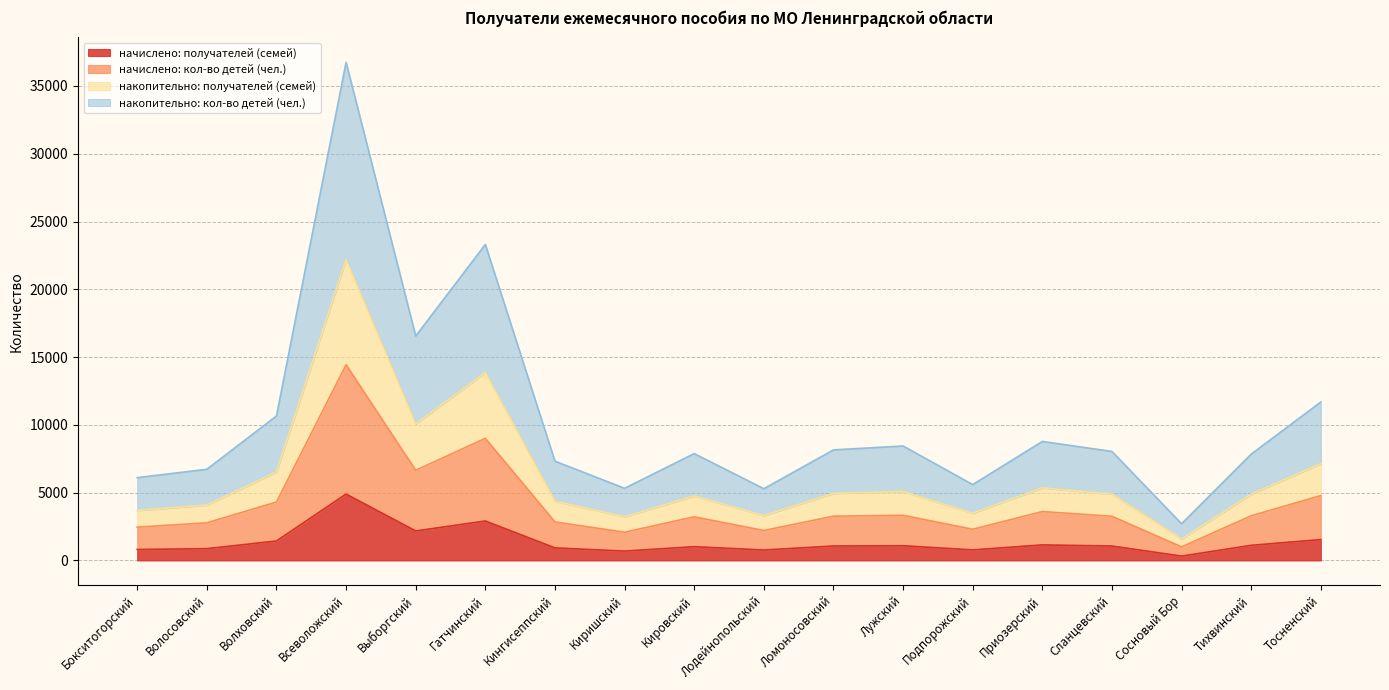

At which category does the chart reach its minimum across all series?

Сосновый Бор